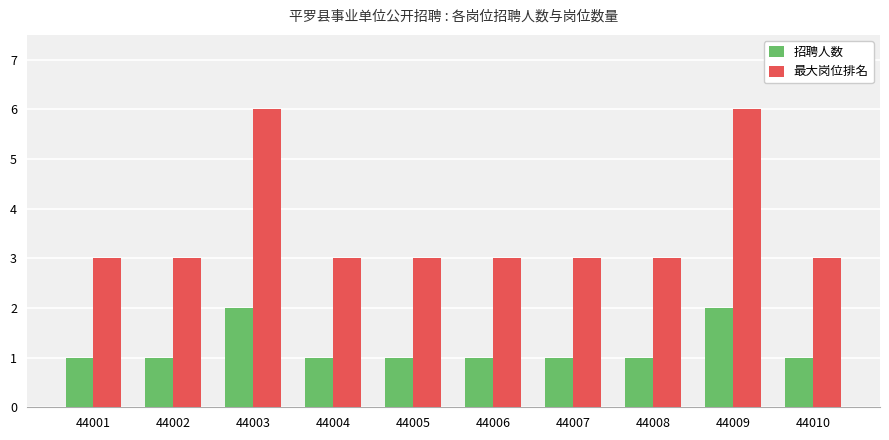

The 最大岗位排名 series shows 3 at 44008. True or false?

True